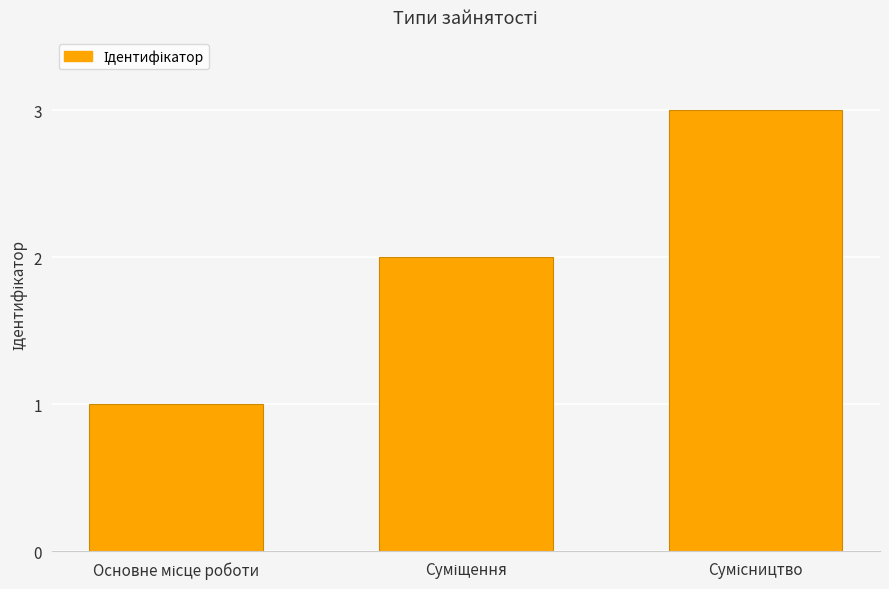

What is the maximum value shown in the chart?

3